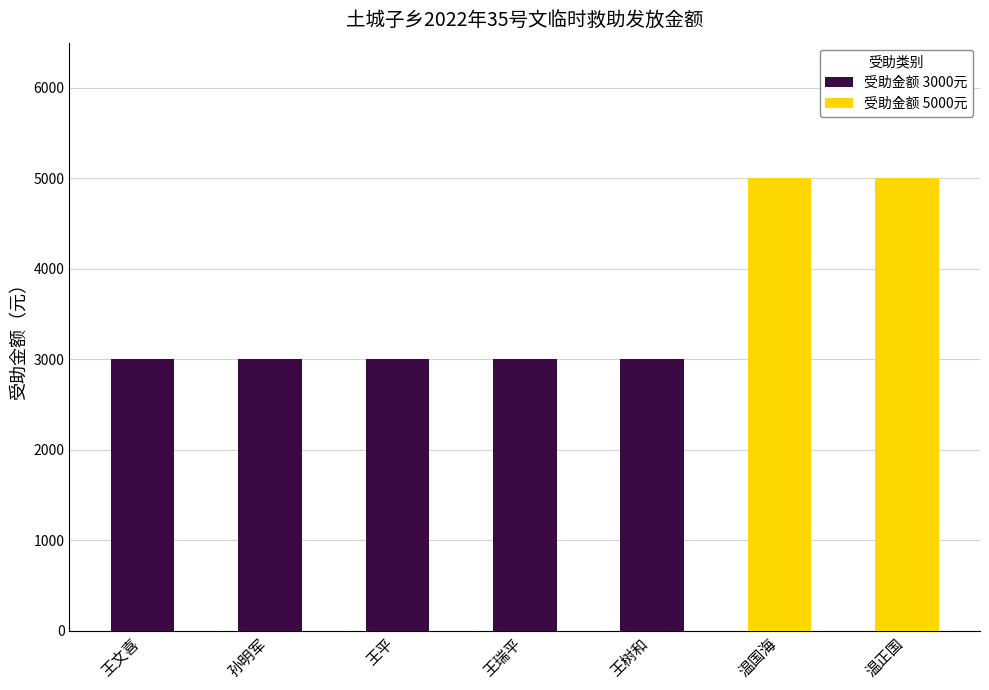

The chart shows a value of 5000 at 温国海. True or false?

True